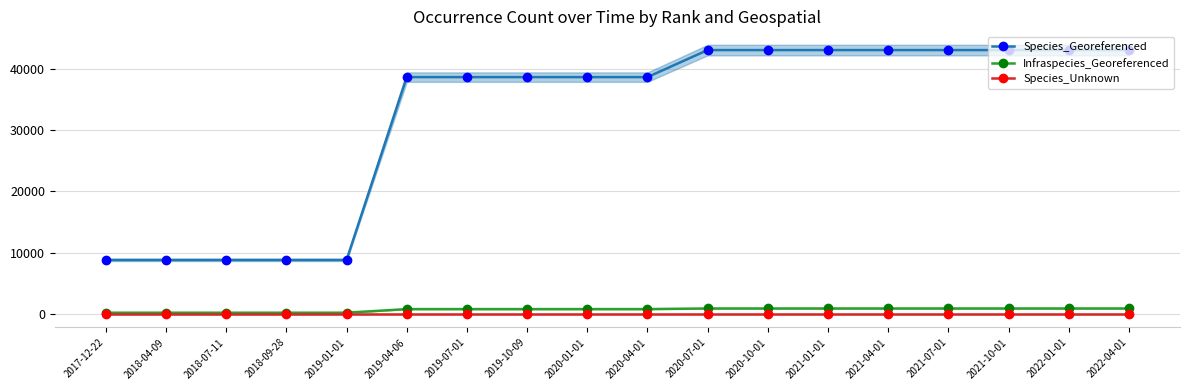

Which category has the lowest value in the Infraspecies_Georeferenced series?

2017-12-22